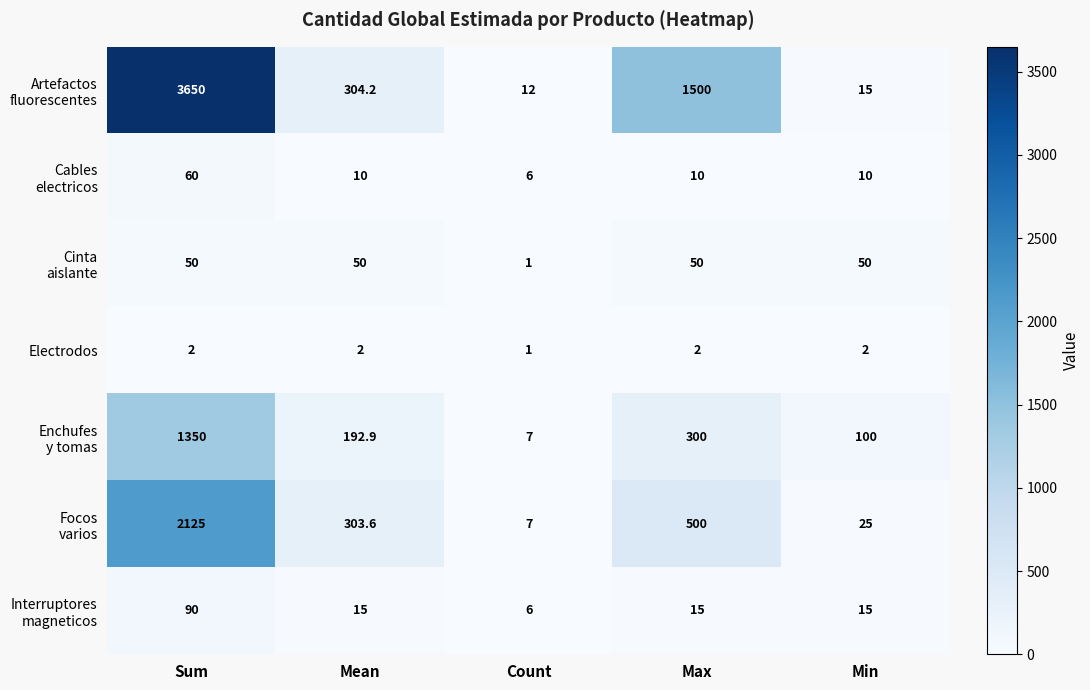

How many distinct data groups are displayed?

7